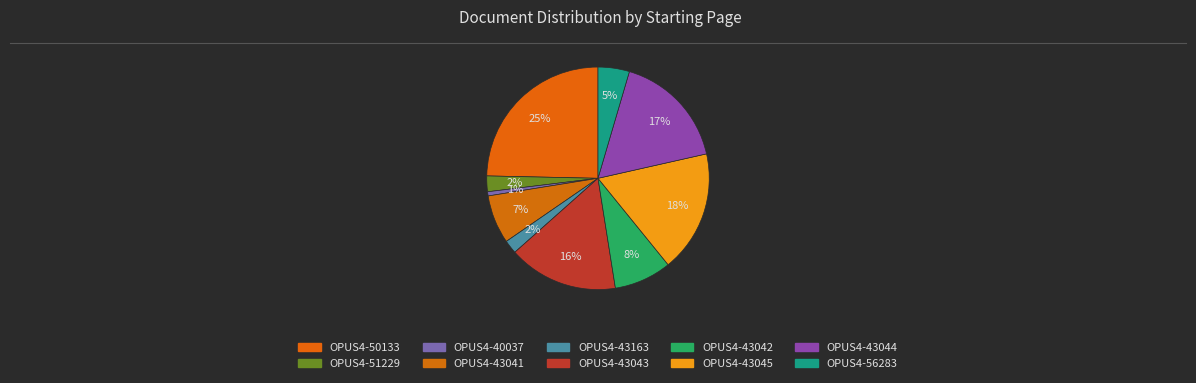

Count the number of slices in the pie.

10